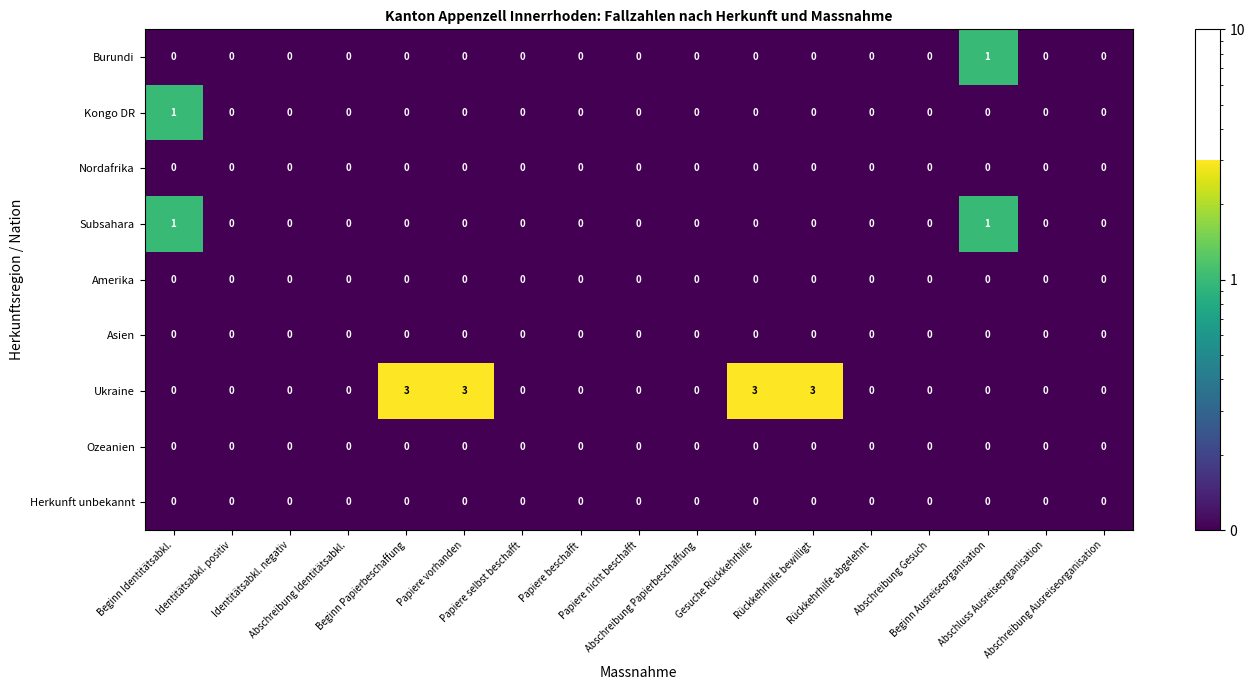

Which series has the largest total across all categories?

Ukraine